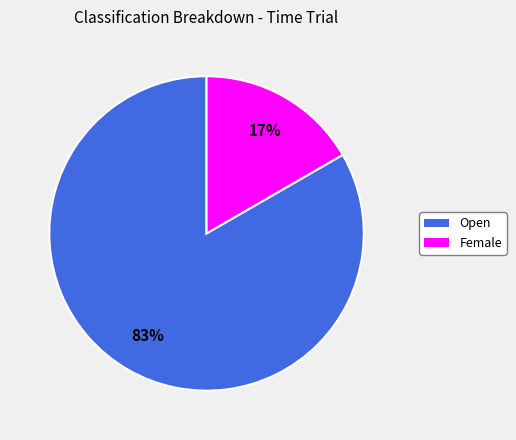

How many segments does this pie chart have?

2